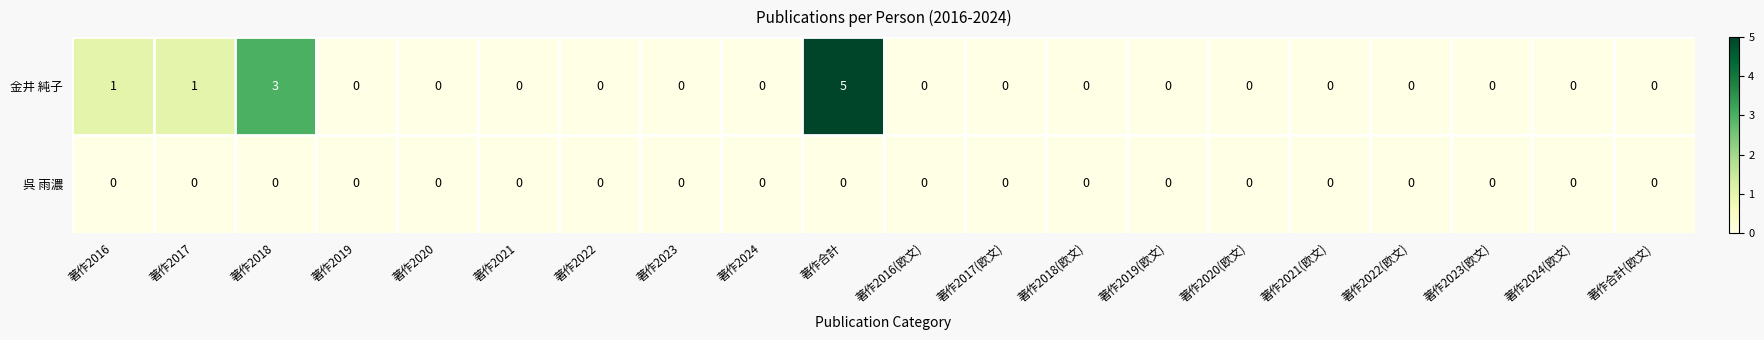

Which series has the widest spread of values?

金井 純子